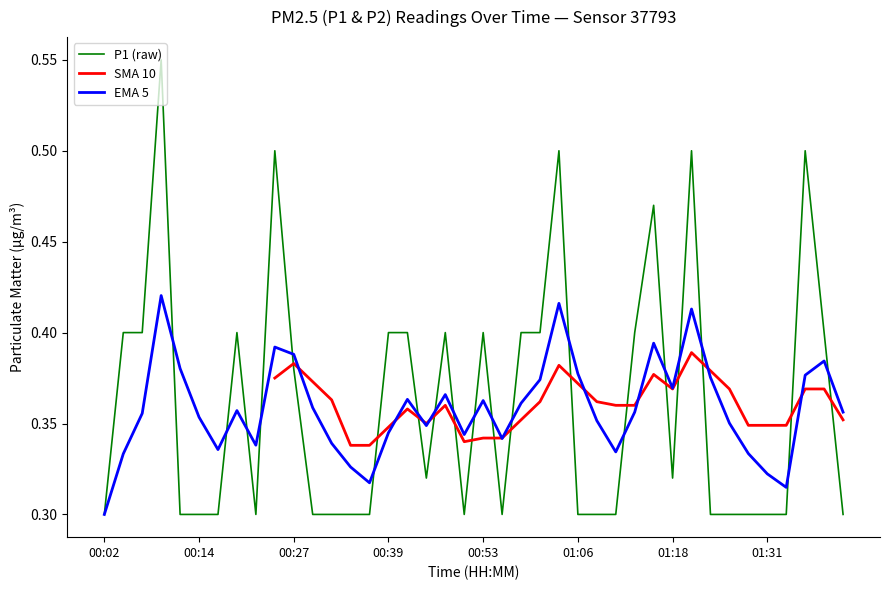

What is the difference between the values at 01:21 and 00:12?

0.2